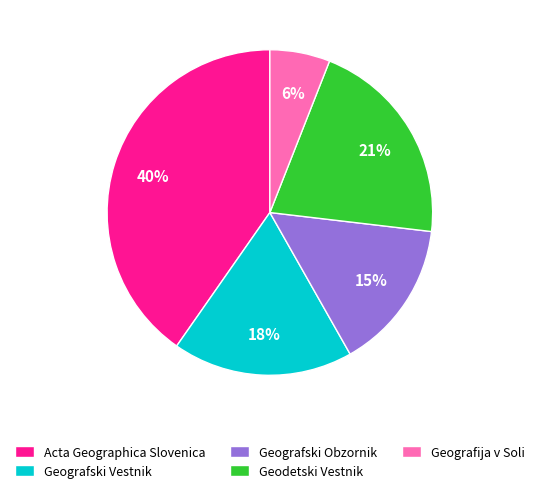

True or false: Acta Geographica Slovenica accounts for 40% of the total.

True